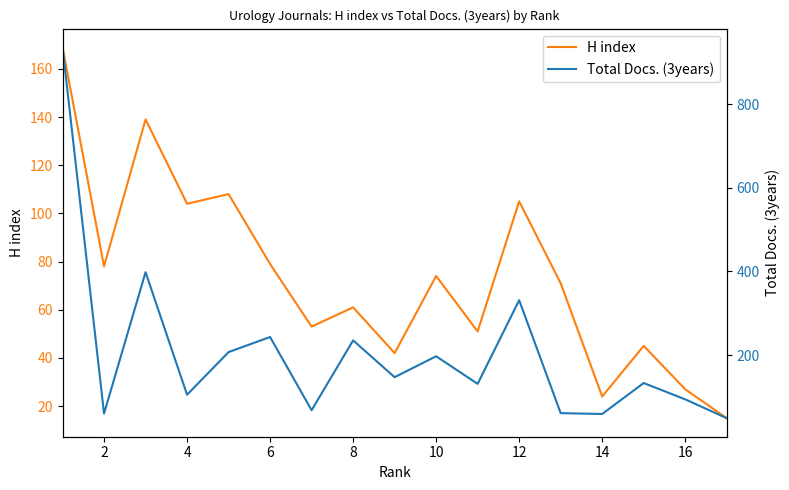

What is the difference between the second highest and minimum values in the H index series?

124